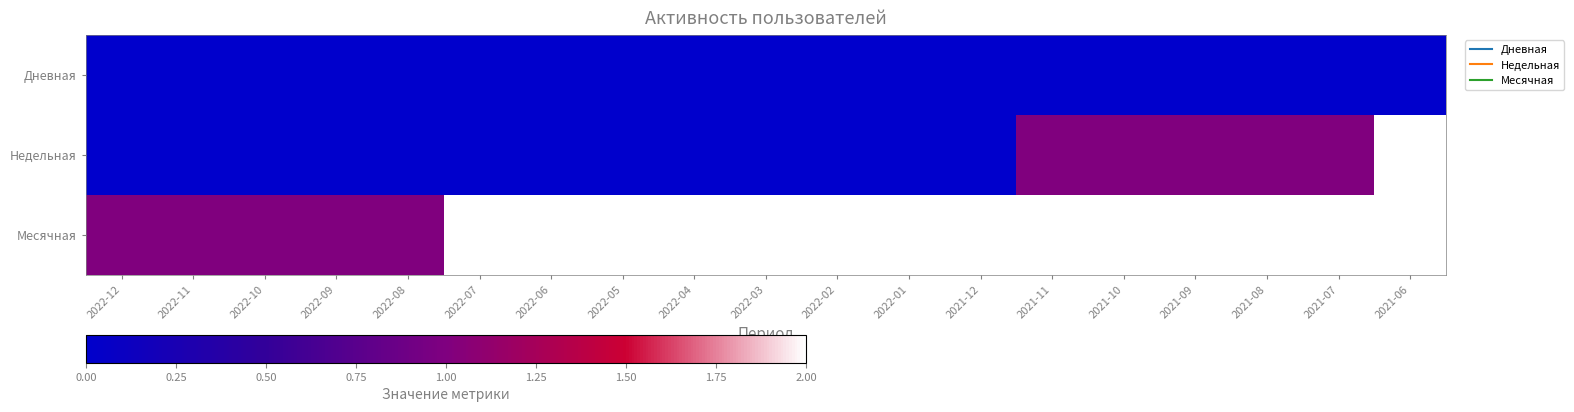

List the series in order of their peak value, highest first.

Недельная, Месячная, Дневная